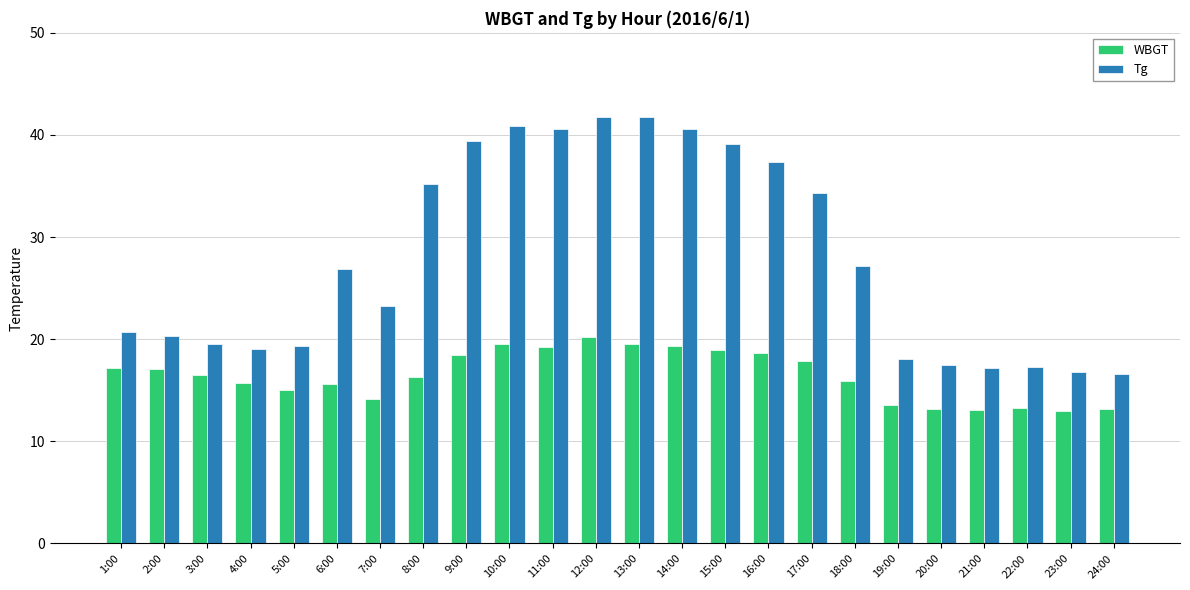

The value of WBGT at 14:00 is 27.2. True or false?

False